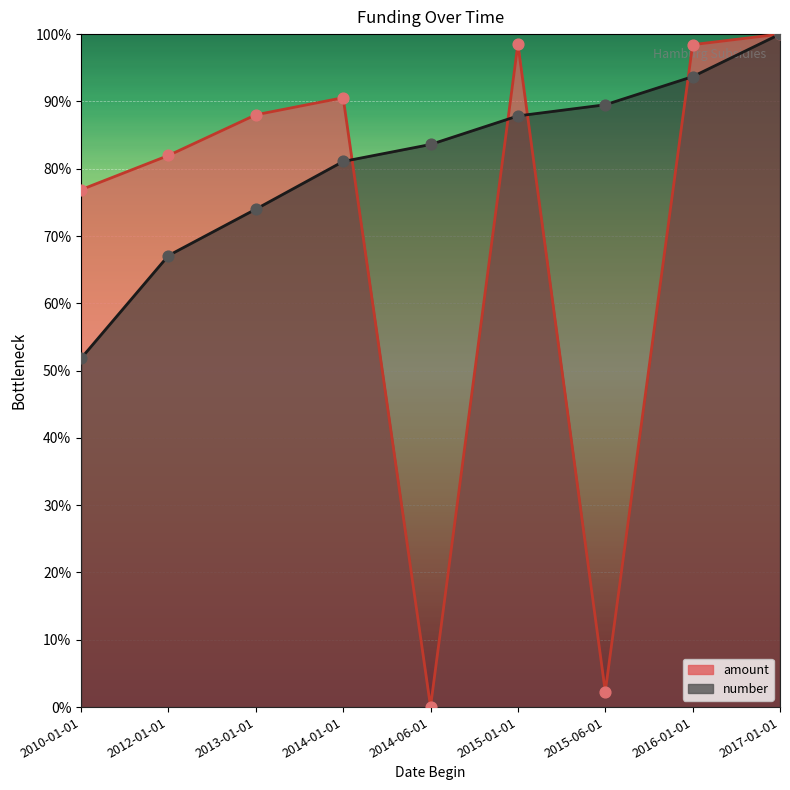

What are all the series names shown in the legend?

amount, number